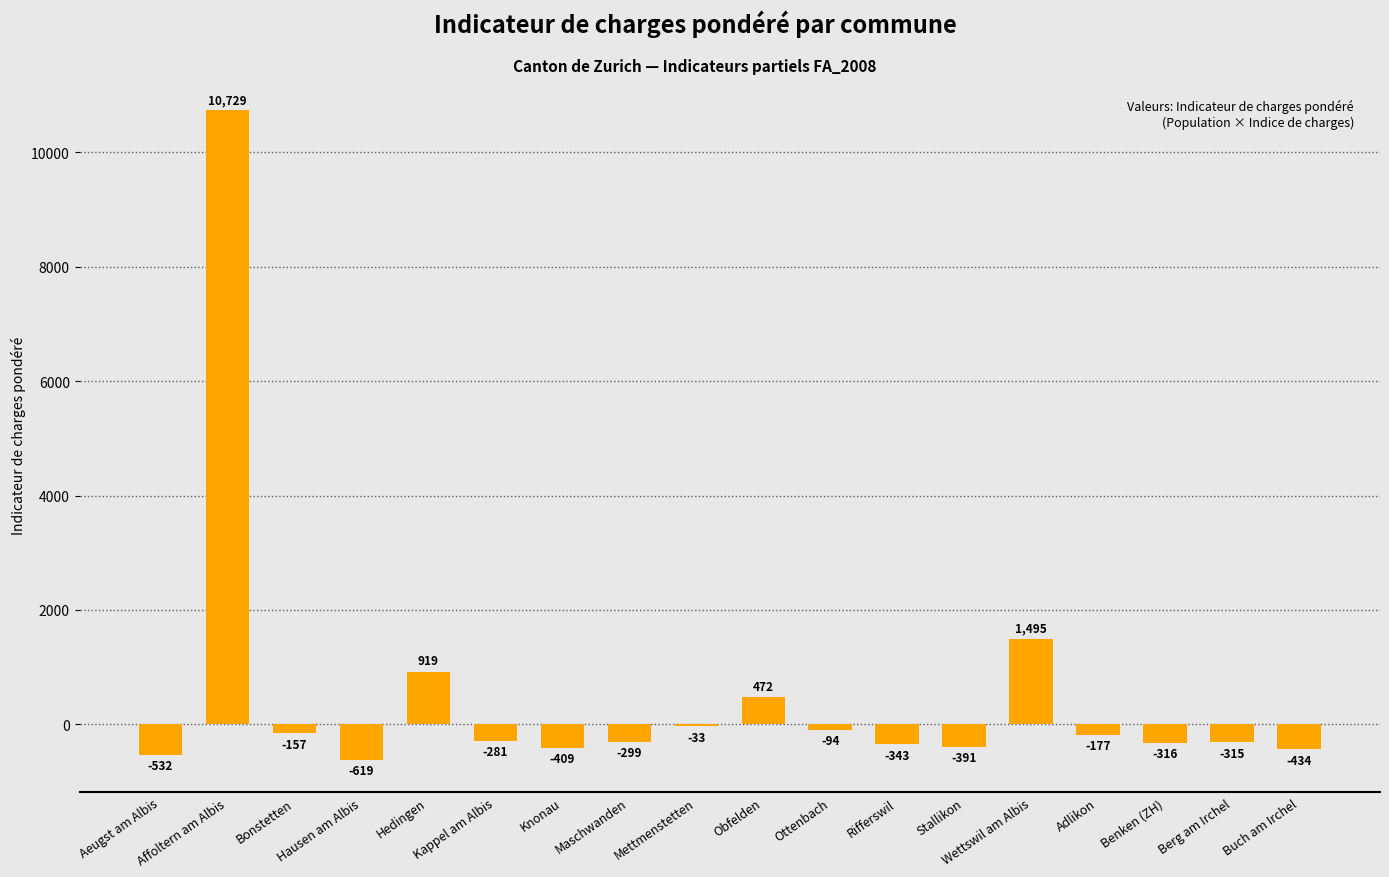

What is the maximum value shown in the chart?

10729.3